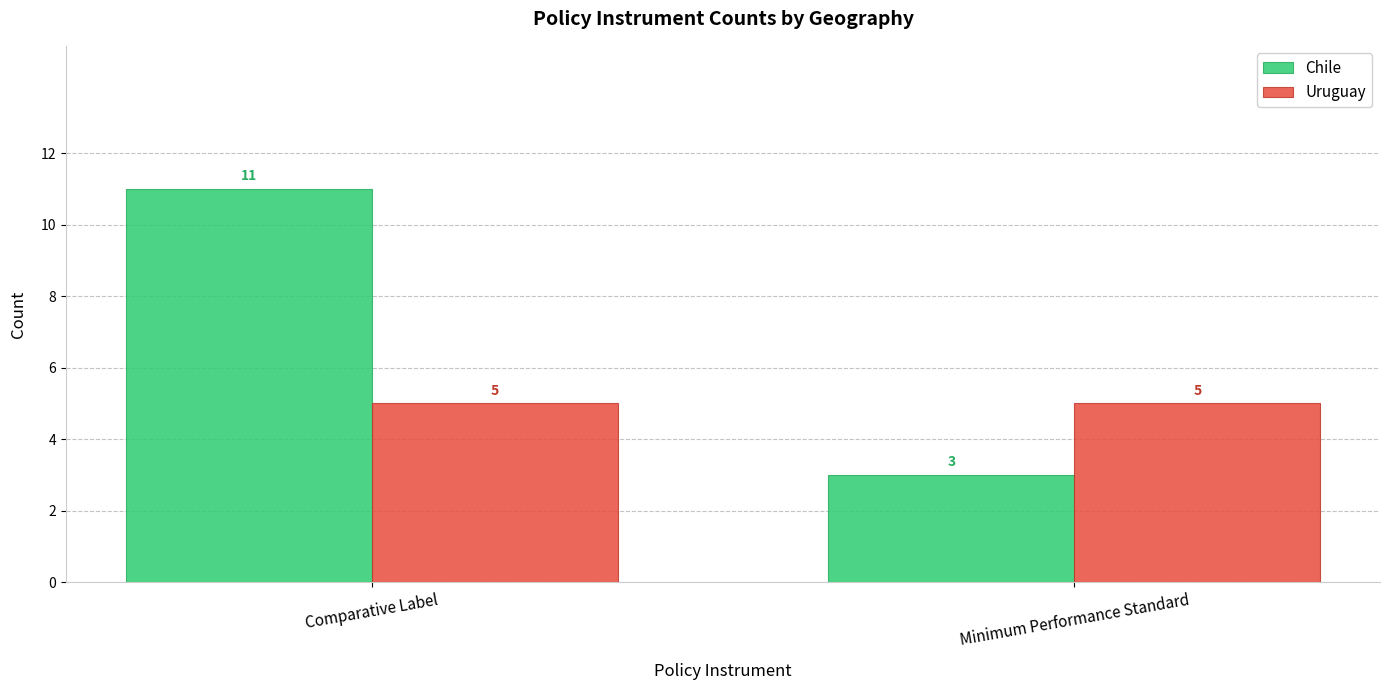

What is the sum of all Uruguay values?

10